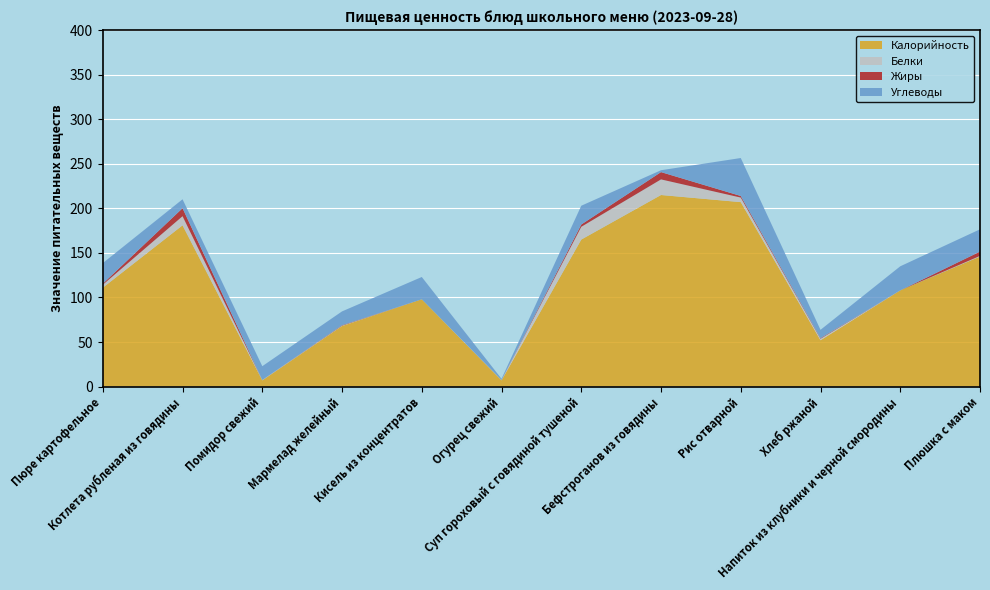

Reading left to right, what are all the values shown in this chart?

Калорийность: 111.0	181.0	7.0	68.0	98.0	7.0	165.0	215.0	207.0	52.0	108.0	146.0
Белки: 3.3	10.2	0.4	0.4	0.0	0.4	14.3	17.5	5.1	1.7	0.0	0.7
Жиры: 1.2	9.0	0.1	0.5	0.0	0.1	2.6	8.2	1.8	0.7	0.0	4.8
Углеводы: 23.1	10.0	15.5	15.5	25.0	1.3	21.1	2.1	42.6	9.3	27.0	25.0